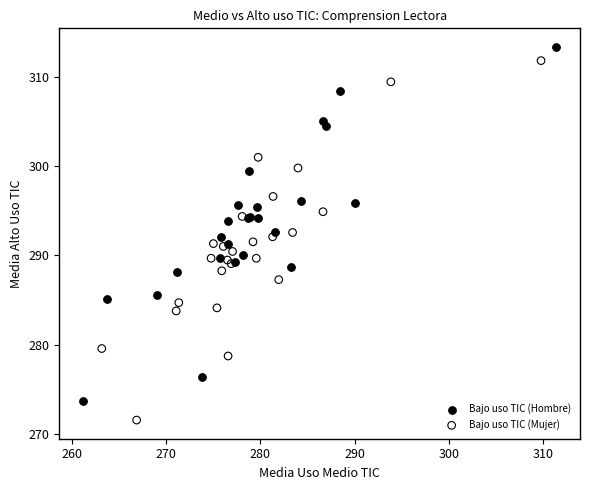

Which series contains the lowest Y value?

Bajo uso TIC (Mujer)